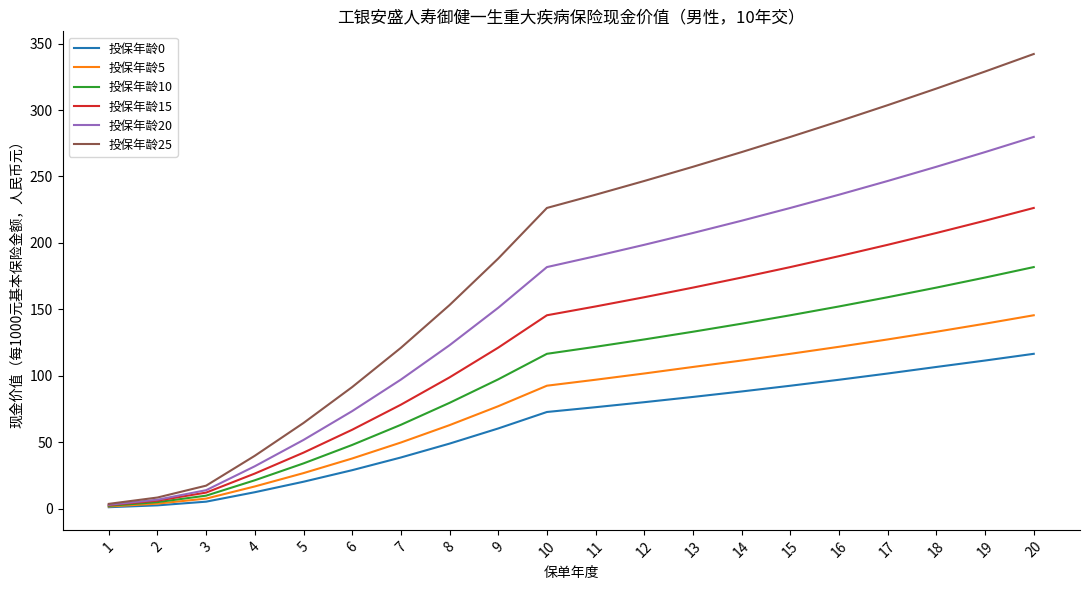

What is the sum of the 投保年龄10 values at 14 and 13?

272.3